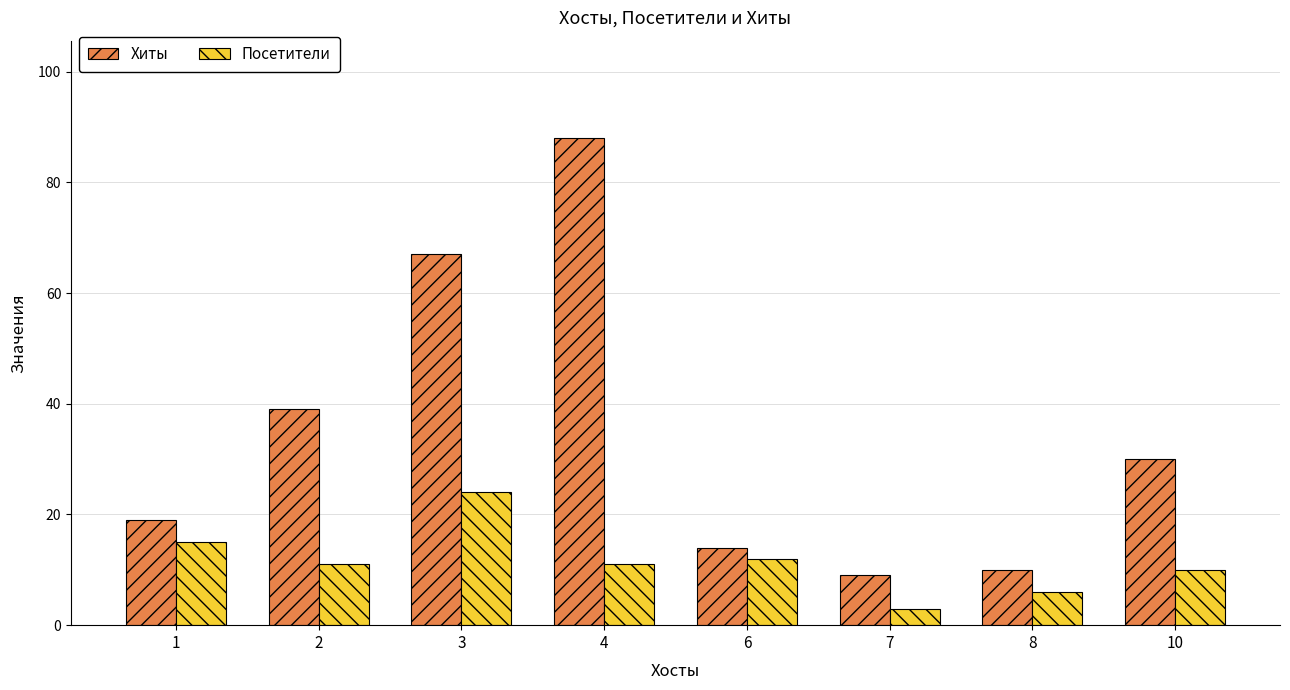

How many bars are there in total?

16